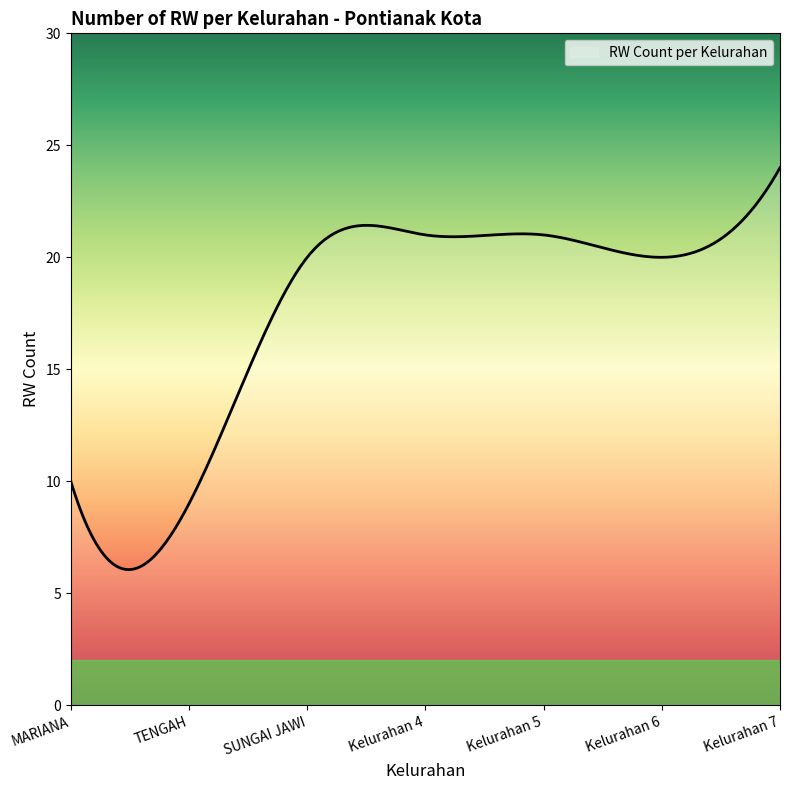

What is the greatest value displayed?

24.0